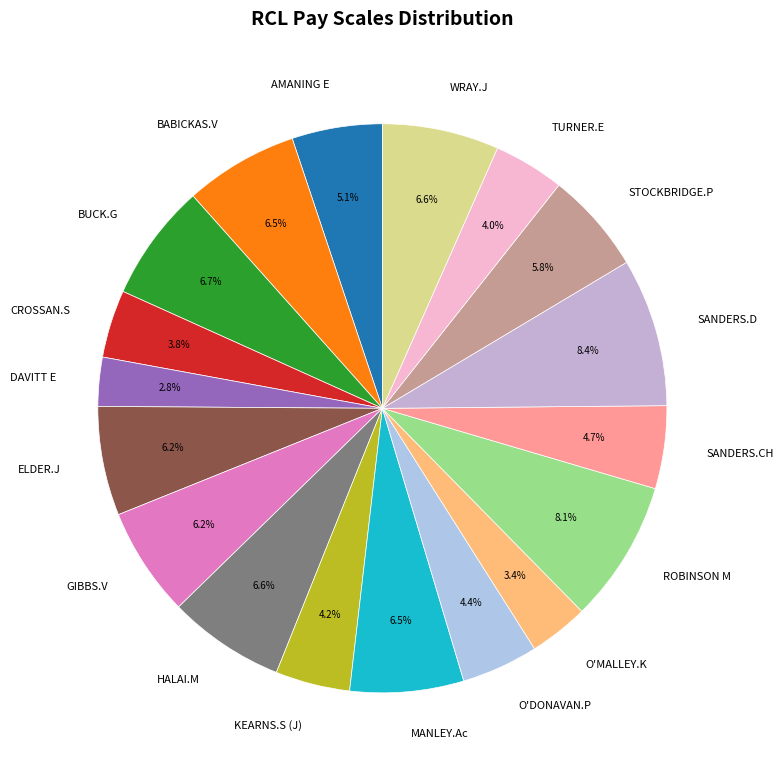

The MANLEY.Ac slice represents 13% of the pie. True or false?

False